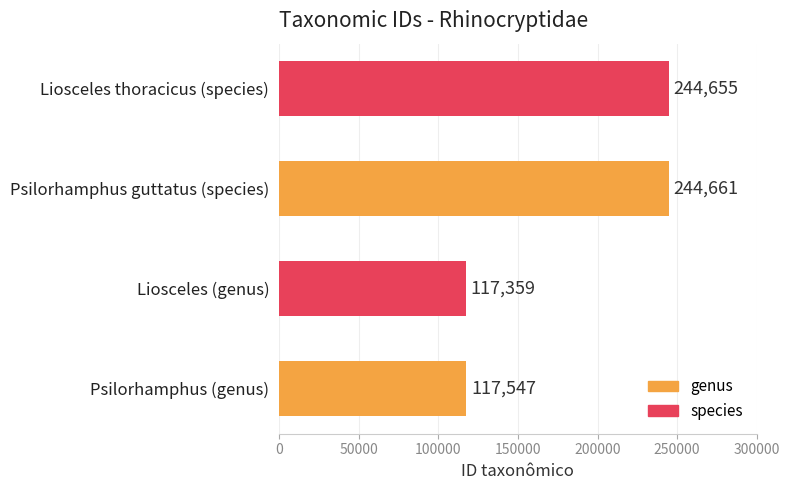

Rank the categories by value from highest to lowest.

Psilorhamphus guttatus (species), Liosceles thoracicus (species), Psilorhamphus (genus), Liosceles (genus)